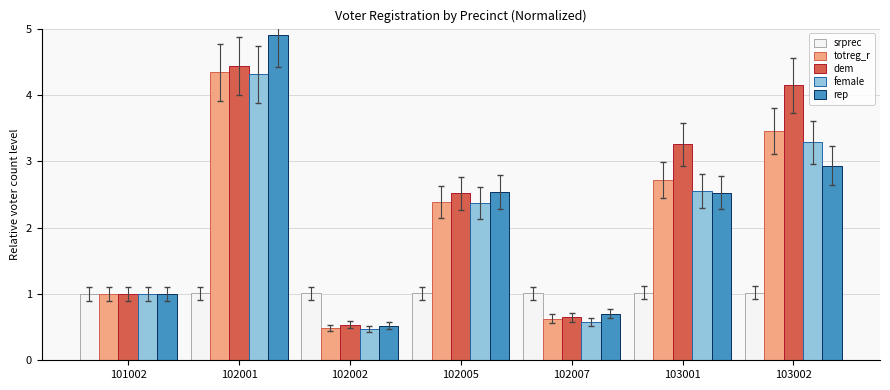

Rank the series at 103002 from lowest to highest value.

srprec, rep, female, totreg_r, dem